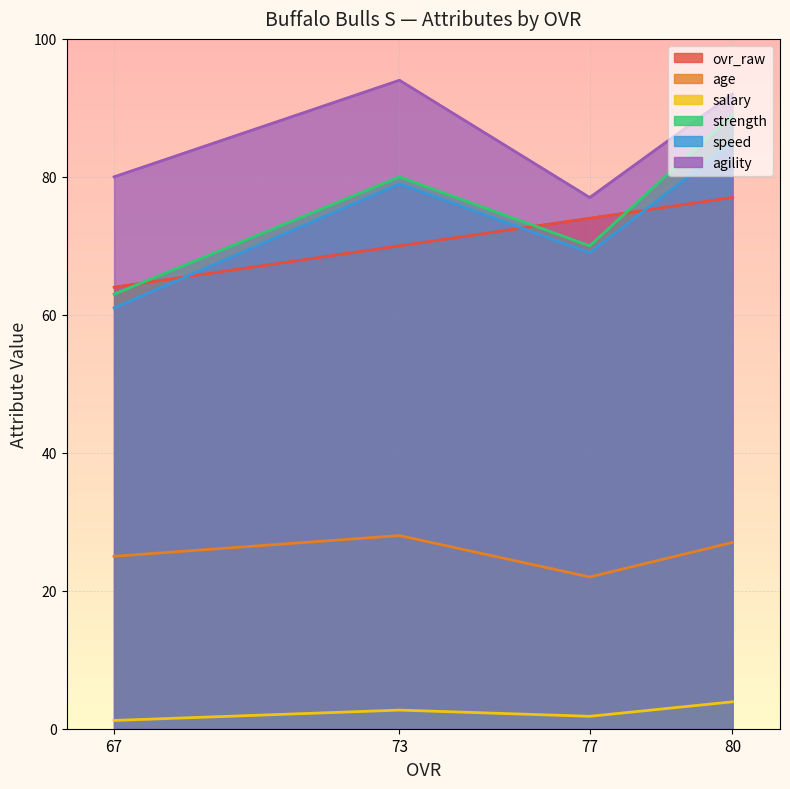

Which series changed the most between 73 and 80?

strength